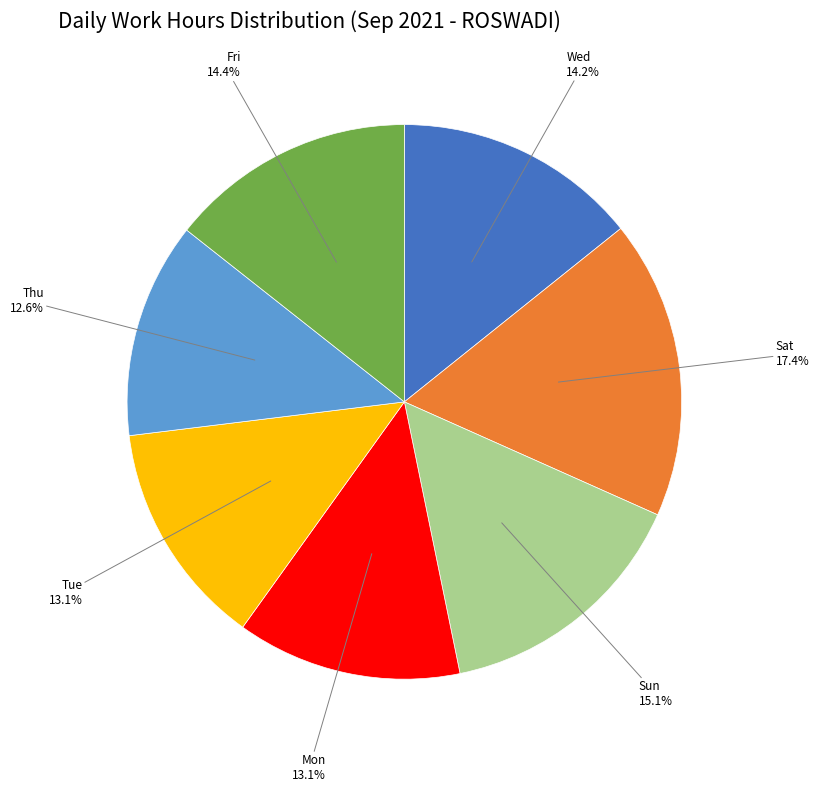

Which category has the smallest portion of the pie?

Thu